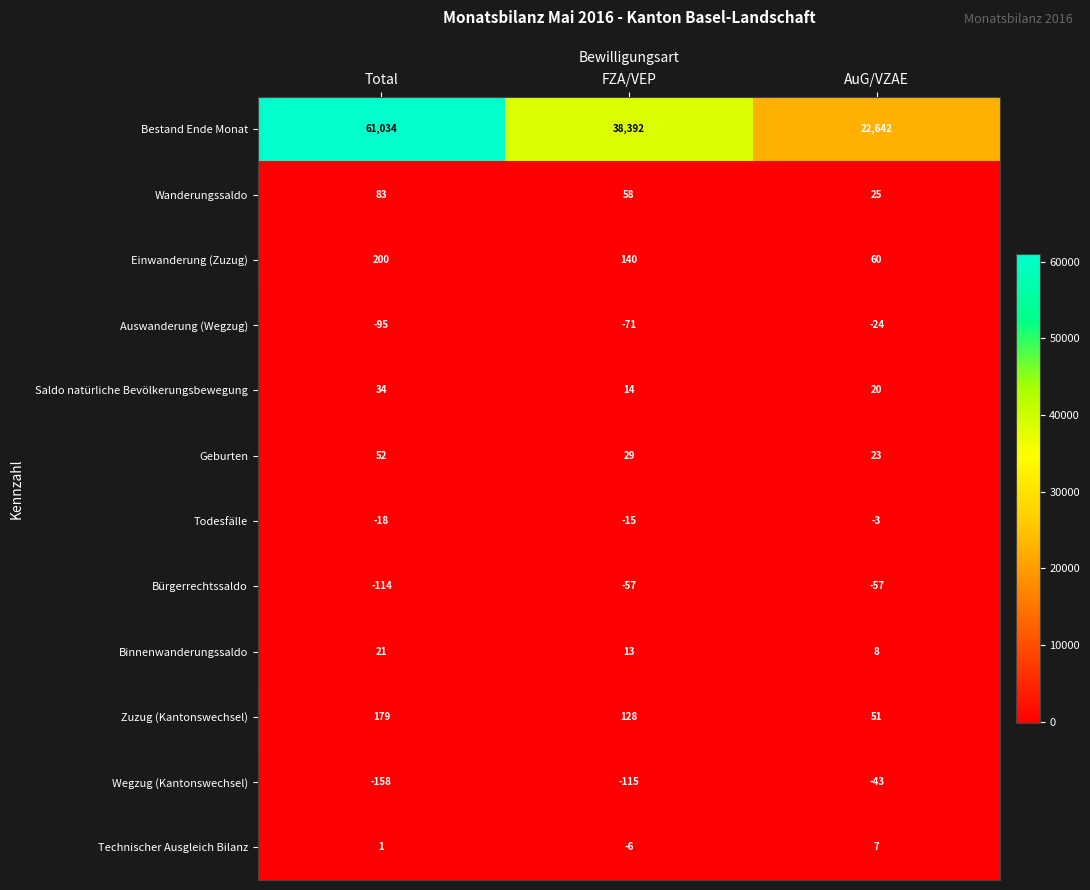

What is the total value across all series at Total?

61219